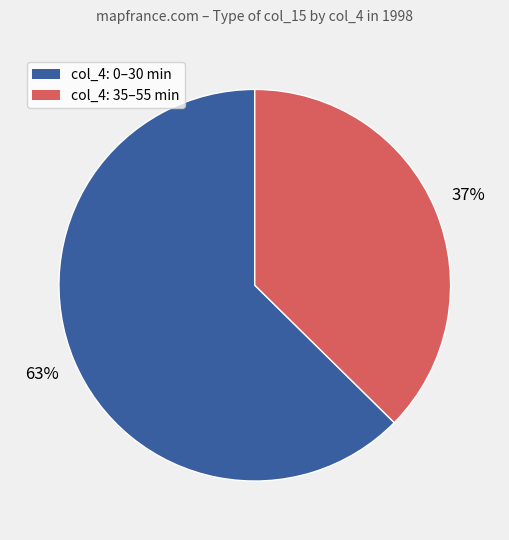

Is there any slice that represents more than half of the pie?

Yes